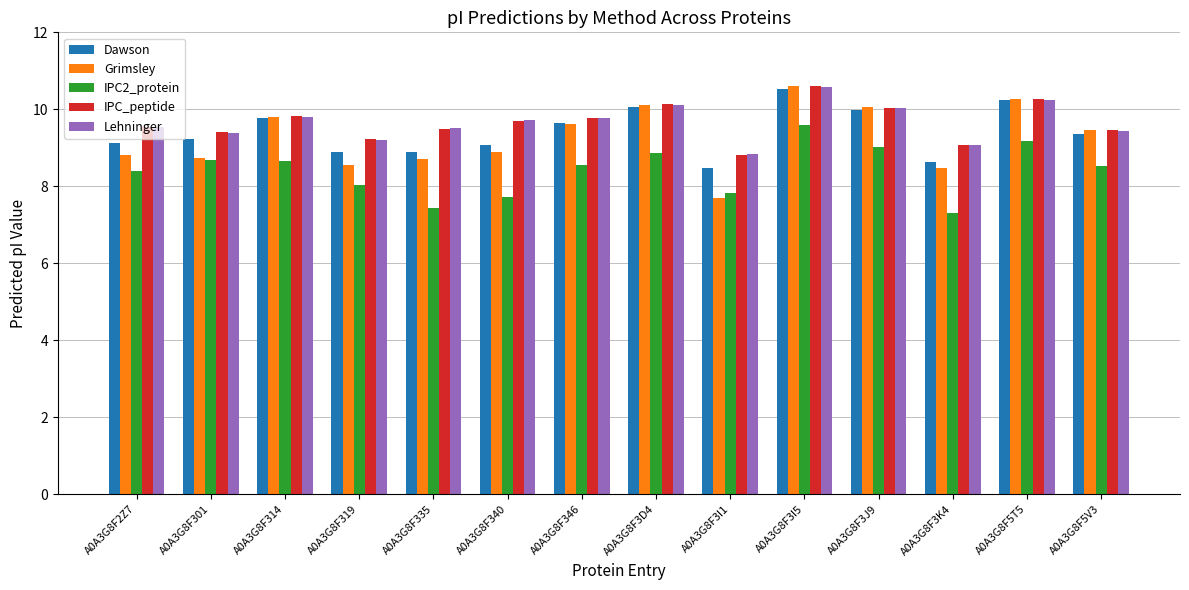

True or false: Lehninger has a value of 9.8 at A0A3G8F314.

True